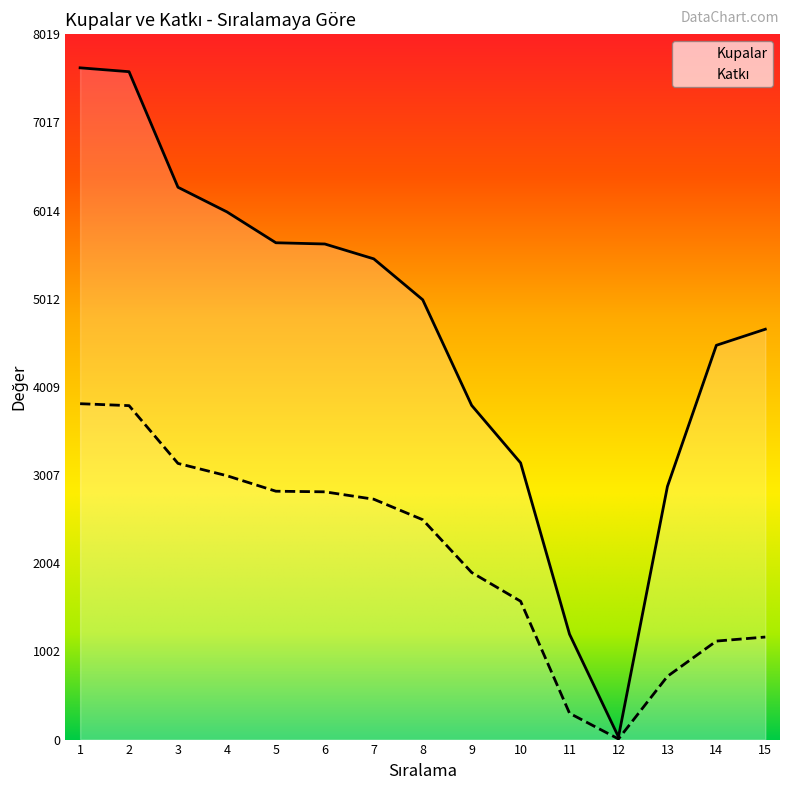

What is the maximum value for Katkı?

3819